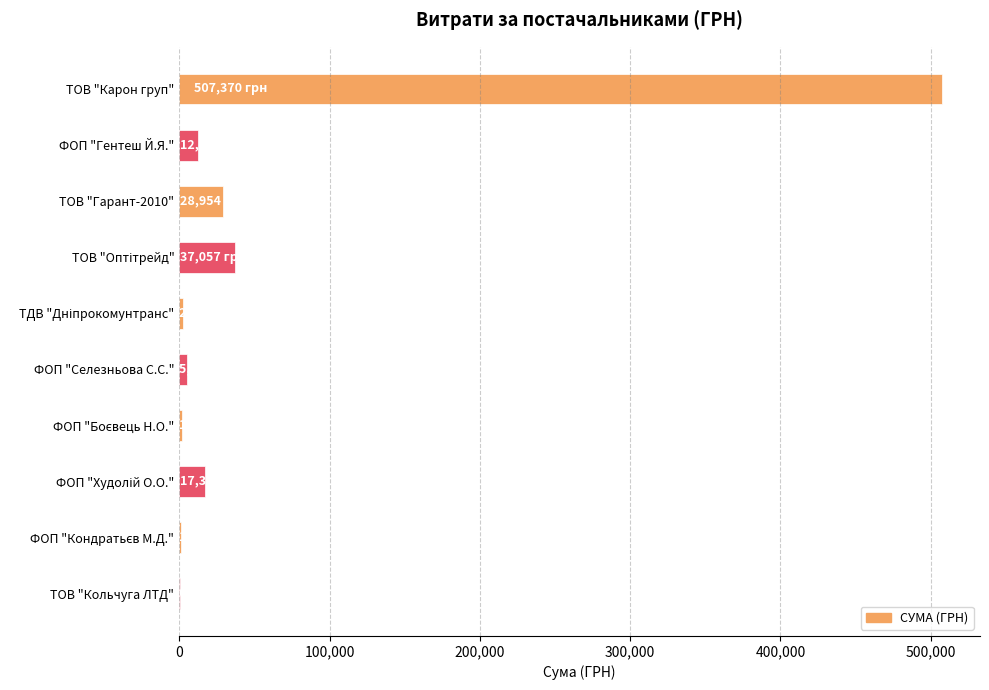

Which has a higher value, ТОВ "Карон груп" or ФОП "Гентеш Й.Я."?

ТОВ "Карон груп"